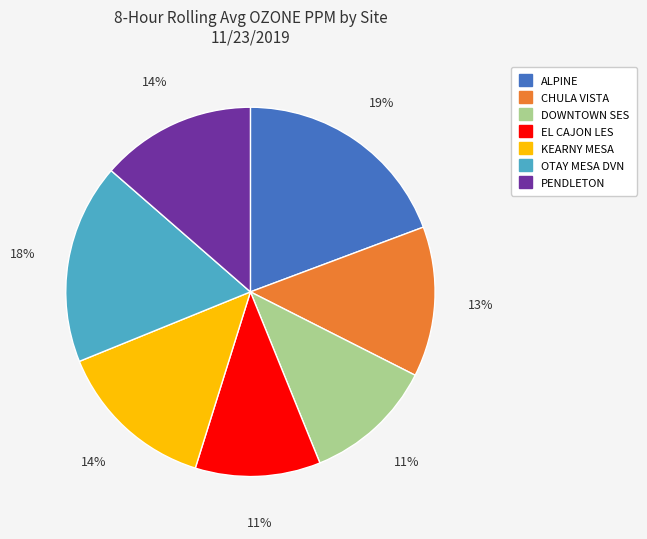

To the nearest percent, what is the combined percentage of KEARNY MESA and PENDLETON?

28%